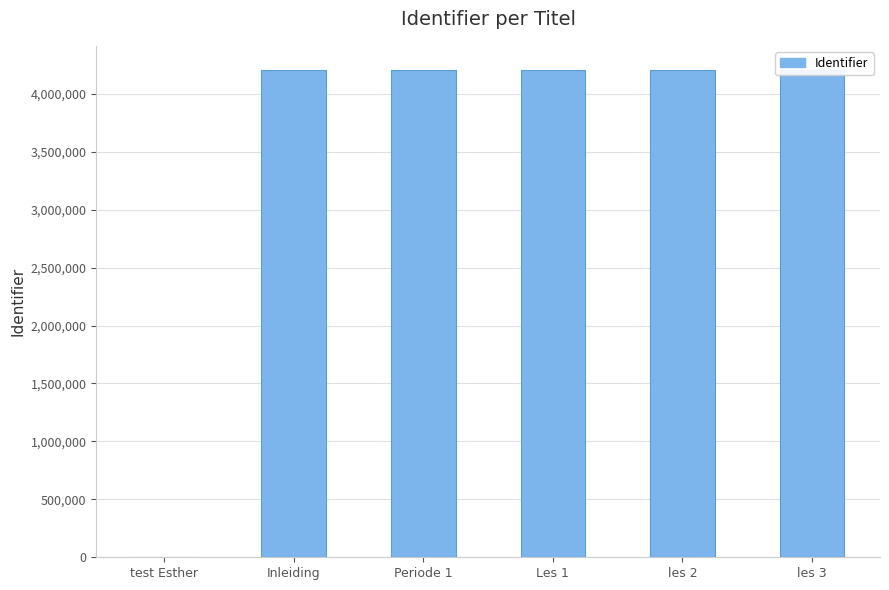

What is the sum of all values?

21016139